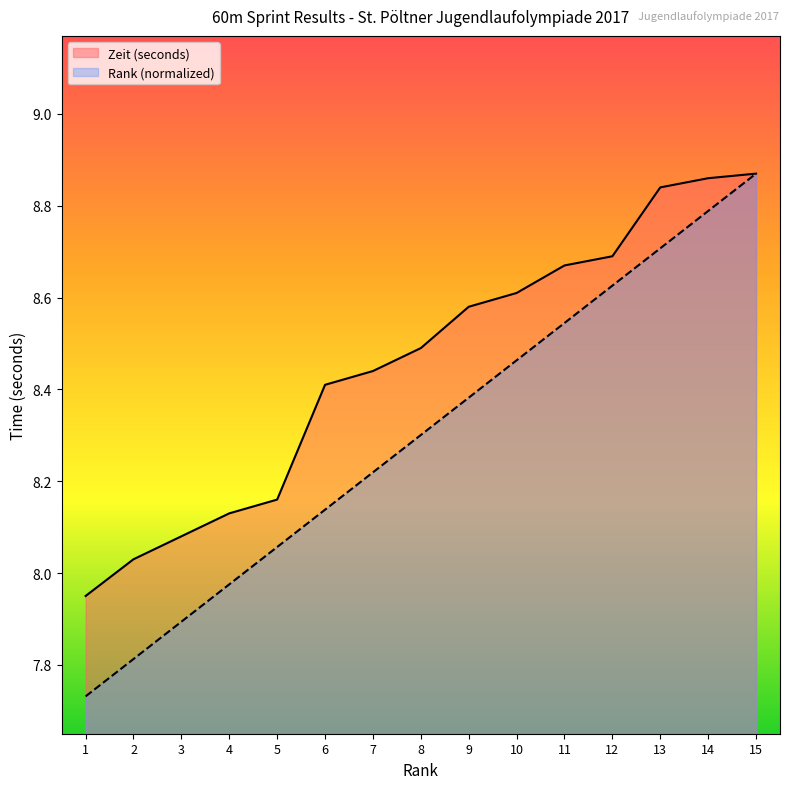

The value of Rank at 6 is 8.1. True or false?

True